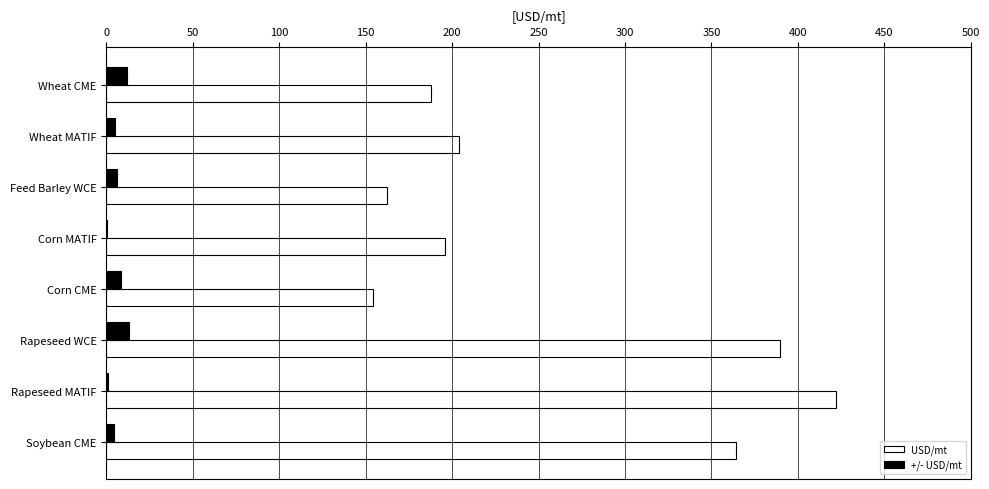

What are all the series names shown in the legend?

USD/mt, +/- USD/mt